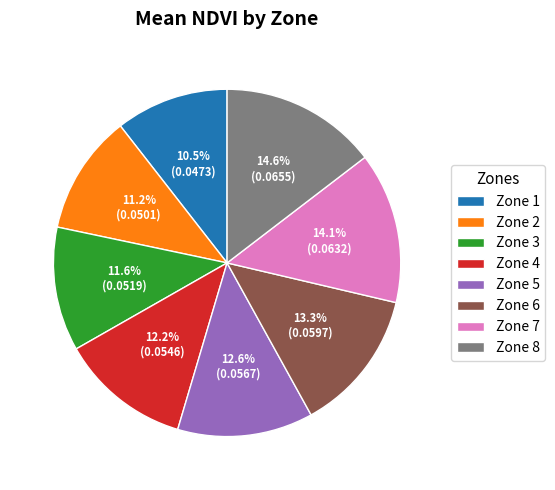

What percentage is the Zone 4 slice, to the nearest percent?

12%